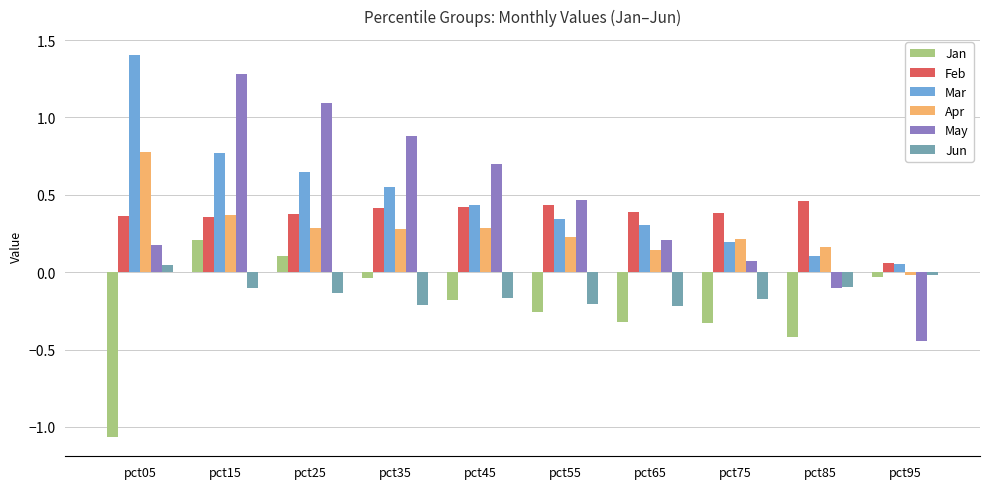

Which series changed the most between pct05 and pct45?

Mar